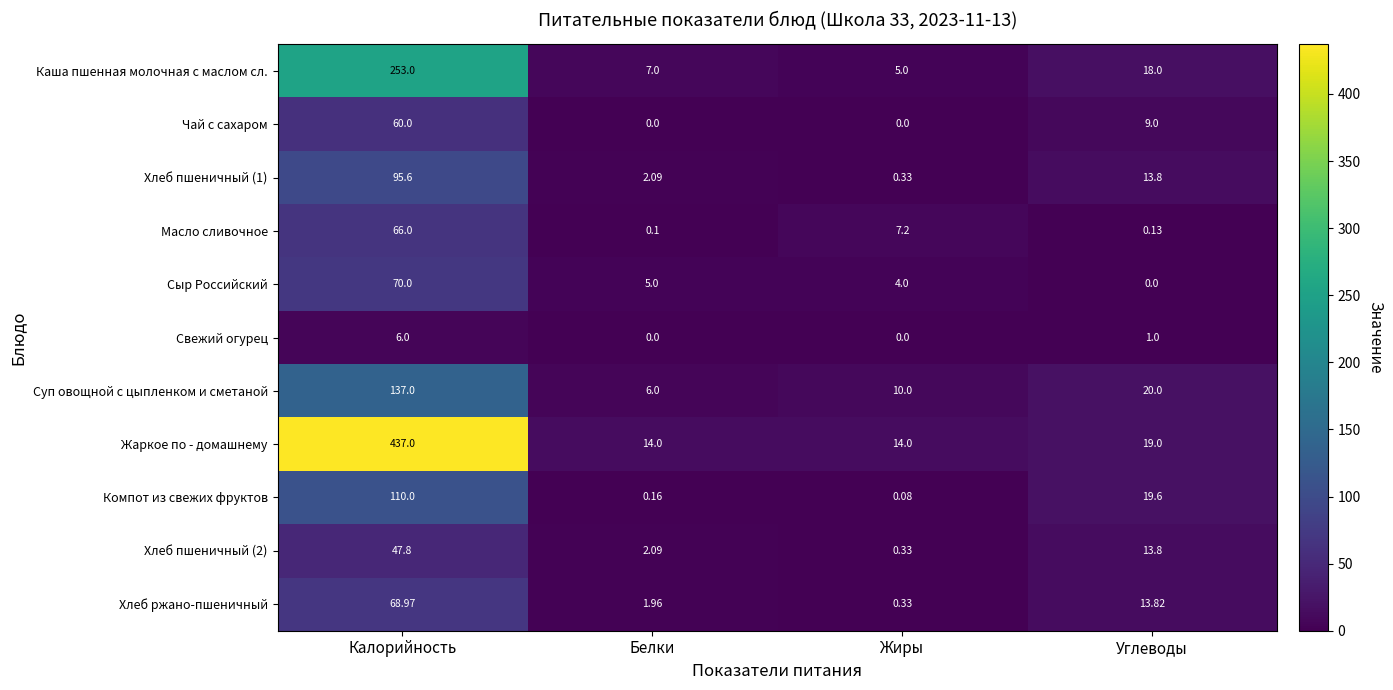

Rank the series by their maximum value, from highest to lowest.

Жаркое по - домашнему, Каша пшенная молочная с маслом сл., Суп овощной с цыпленком и сметаной, Компот из свежих фруктов, Хлеб пшеничный (1), Сыр Российский, Хлеб ржано-пшеничный, Масло сливочное, Чай с сахаром, Хлеб пшеничный (2), Свежий огурец